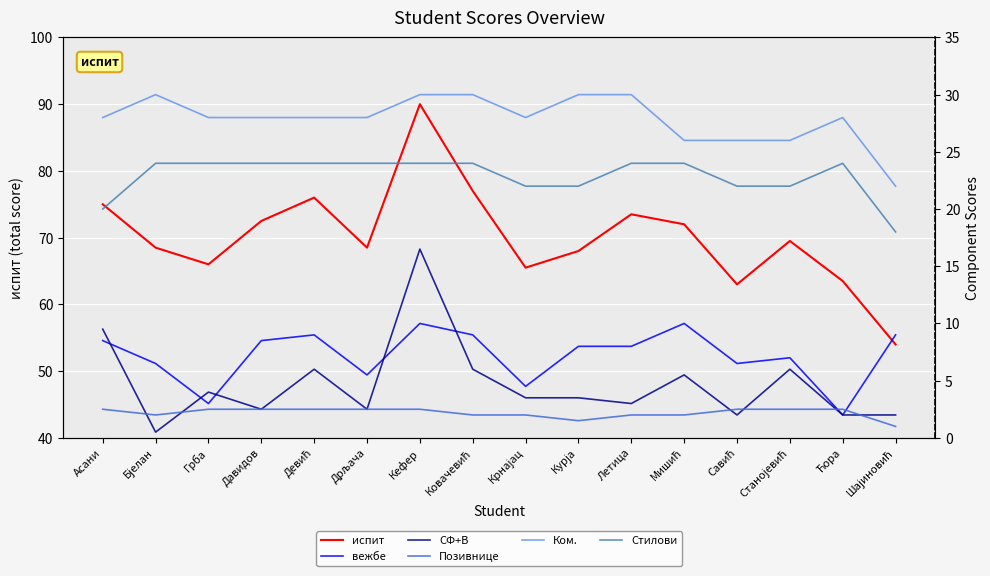

Is the value of Позивнице at Ковачевић greater than the value of вежбе at Шајиновић?

No